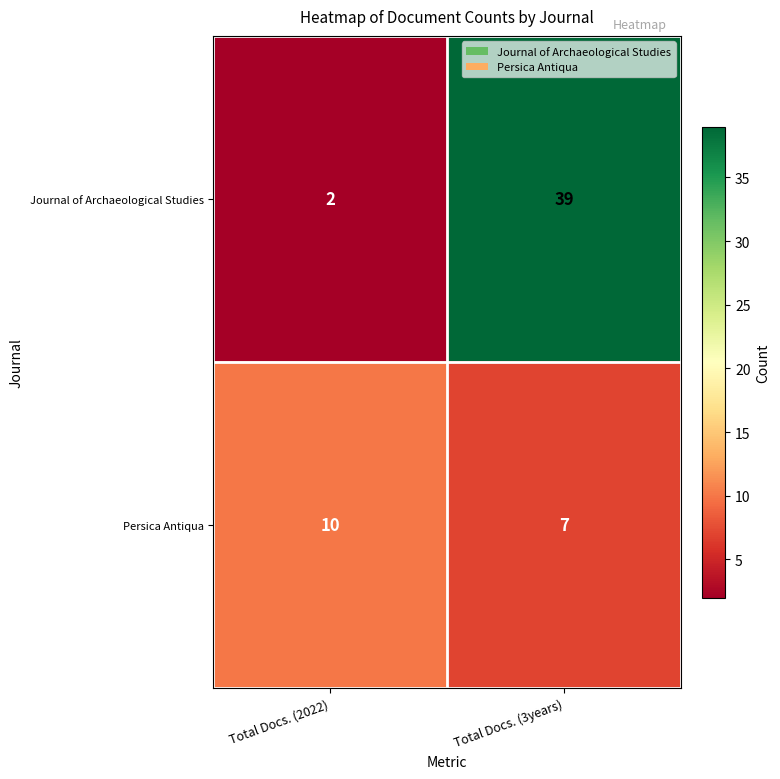

Reading left to right, transcribe all the data shown in this chart.

Journal of Archaeological Studies: Total Docs. (2022)=2	Total Docs. (3years)=39
Persica Antiqua: Total Docs. (2022)=10	Total Docs. (3years)=7